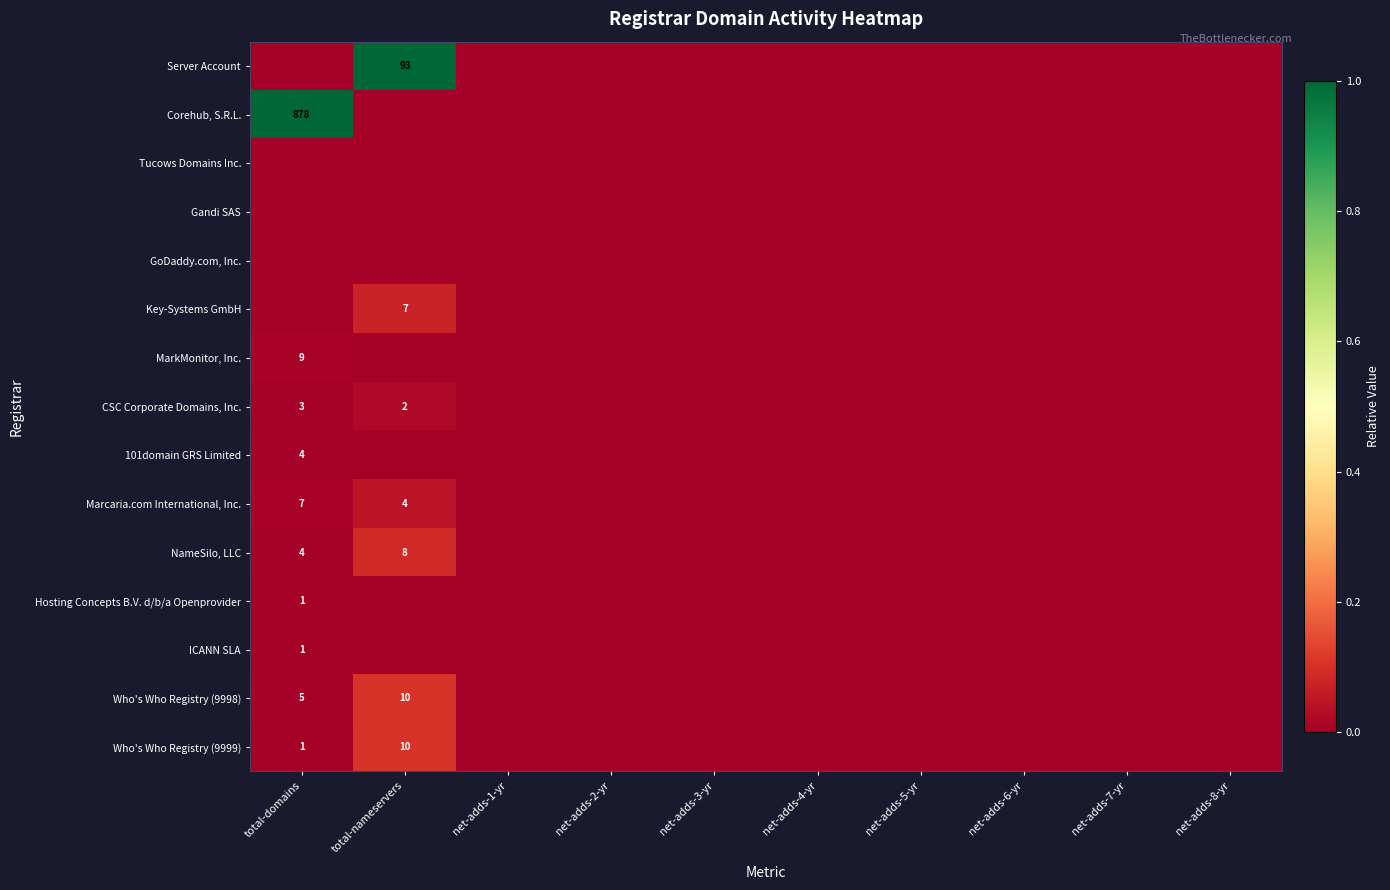

Is the value of MarkMonitor, Inc. at total-domains greater than the value of GoDaddy.com, Inc. at net-adds-3-yr?

Yes